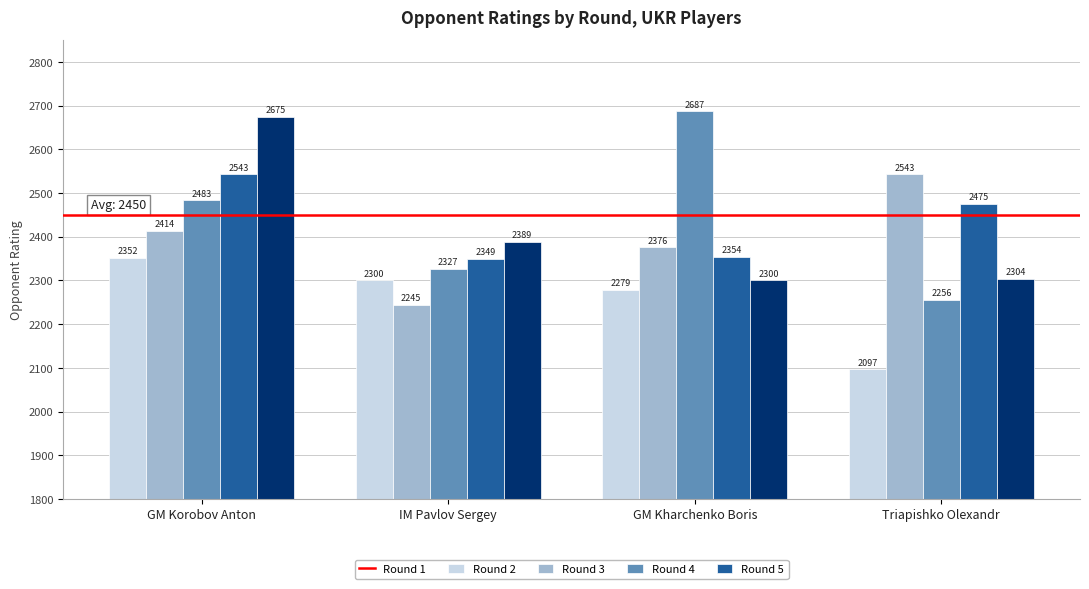

What is the difference between the Round 2 values at Triapishko Olexandr and GM Kharchenko Boris?

167